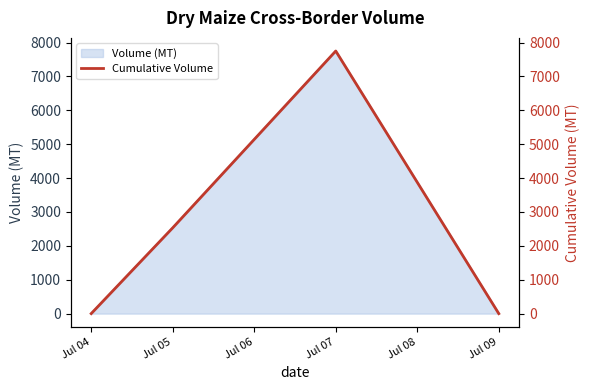

At which category does Volume (MT) reach its first local peak?

Jul 07